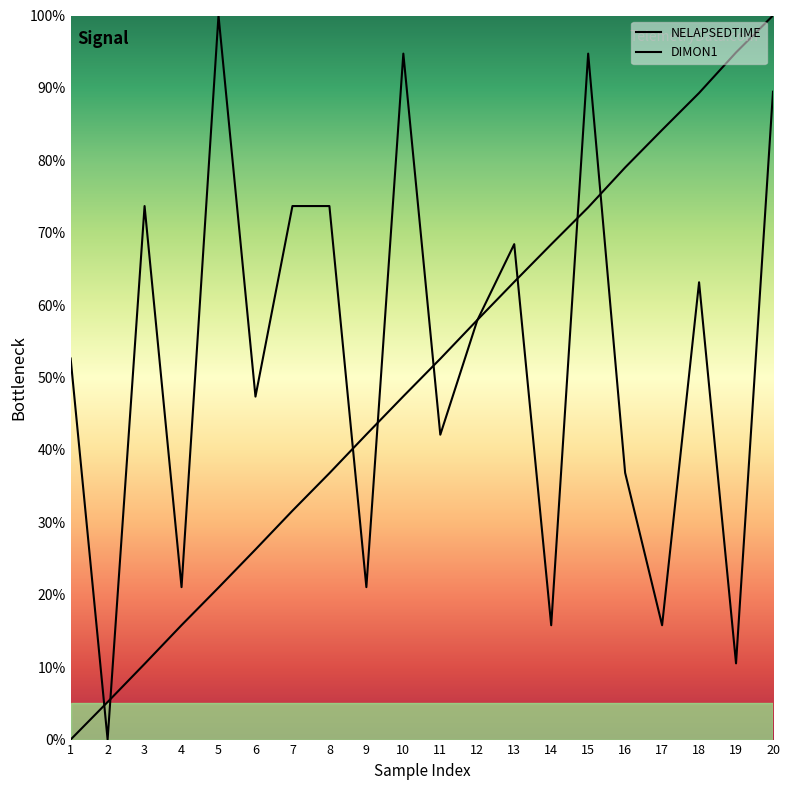

How many data points does each series have?

20